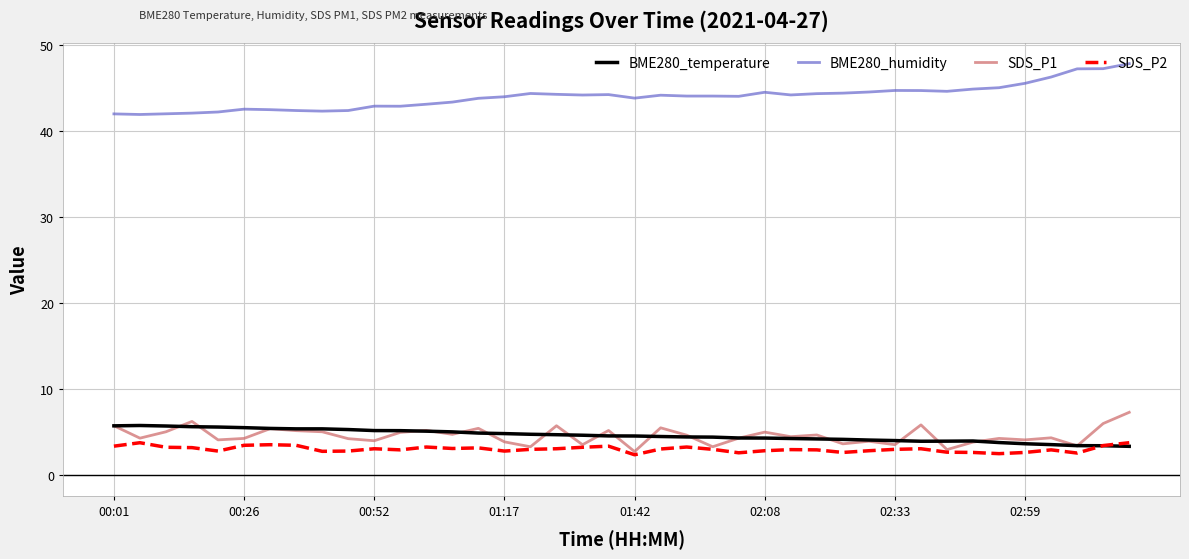

What is the minimum value for SDS_P2?

2.4